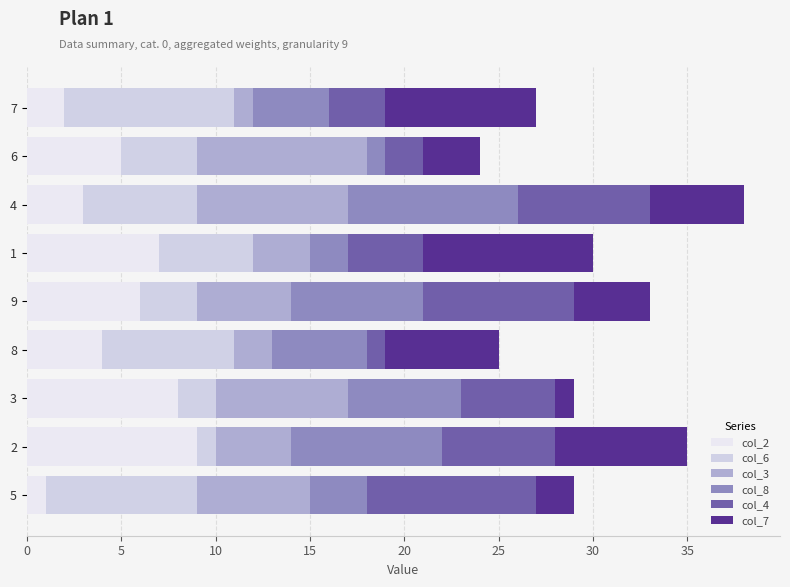

Count the number of data series in this chart.

6